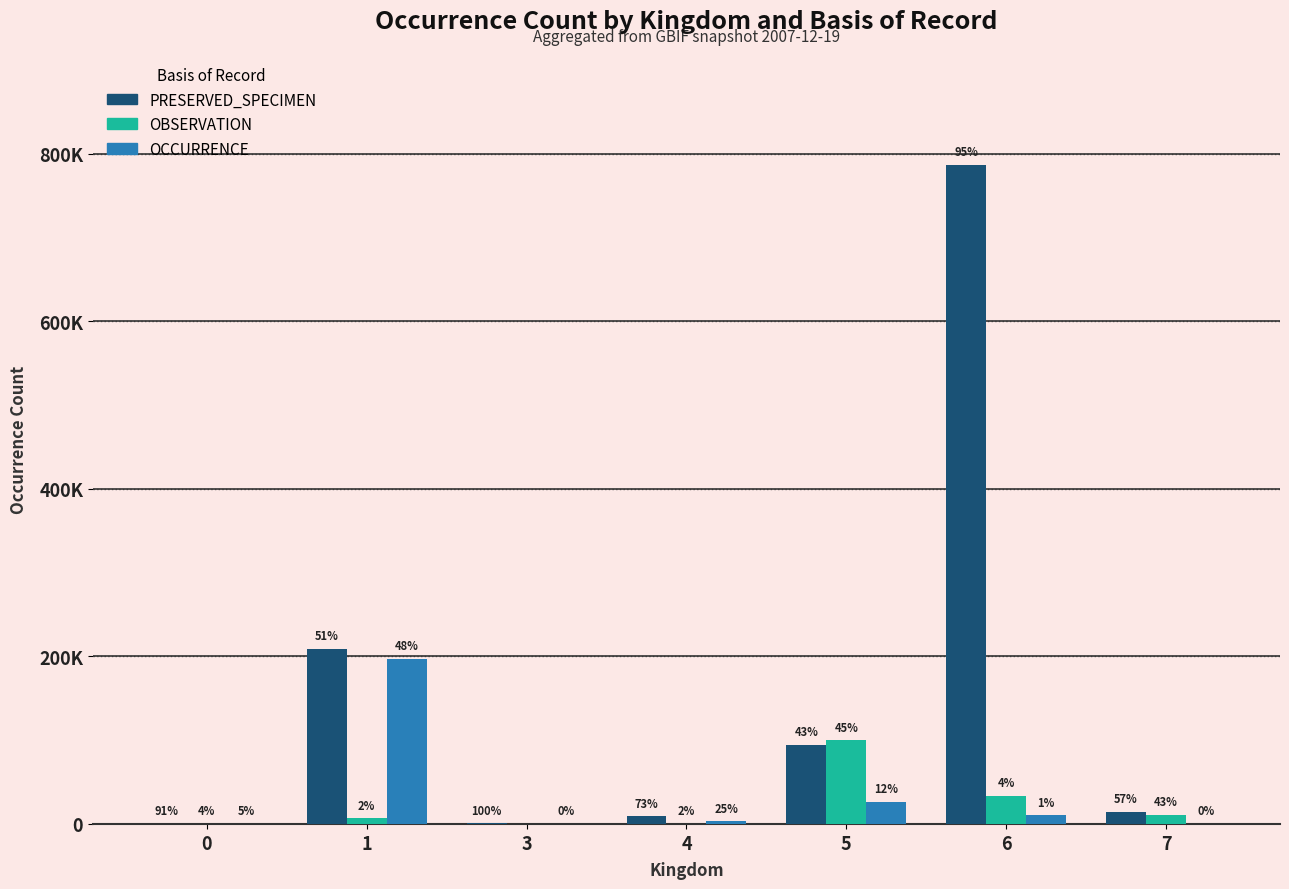

What are all the series names shown in the legend?

PRESERVED_SPECIMEN, OBSERVATION, OCCURRENCE